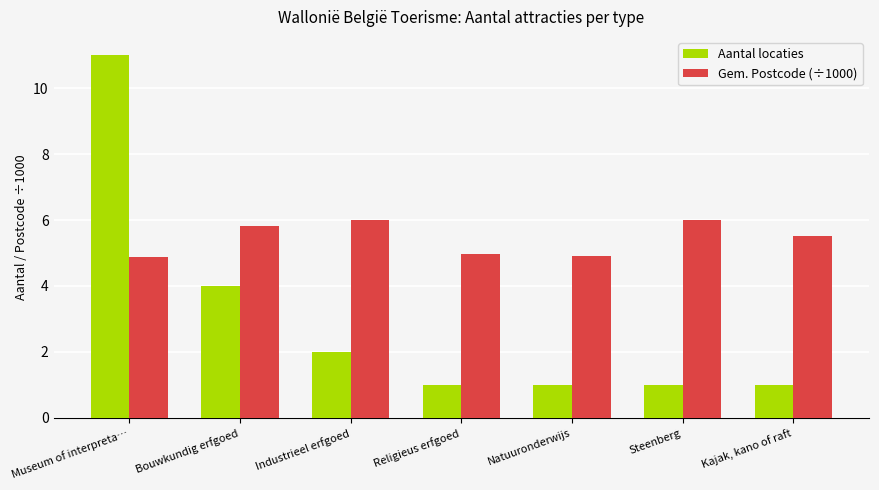

Reading right to left, list all the values displayed in this chart.

Aantal locaties: Kajak, kano of raft=1.0	Steenberg=1.0	Natuuronderwijs=1.0	Religieus erfgoed=1.0	Industrieel erfgoed=2.0	Bouwkundig erfgoed=4.0	Museum of interpreta…=11.0
Gem. Postcode (÷1000): Kajak, kano of raft=5.5	Steenberg=6.0	Natuuronderwijs=4.9	Religieus erfgoed=5.0	Industrieel erfgoed=6.0	Bouwkundig erfgoed=5.8	Museum of interpreta…=4.9